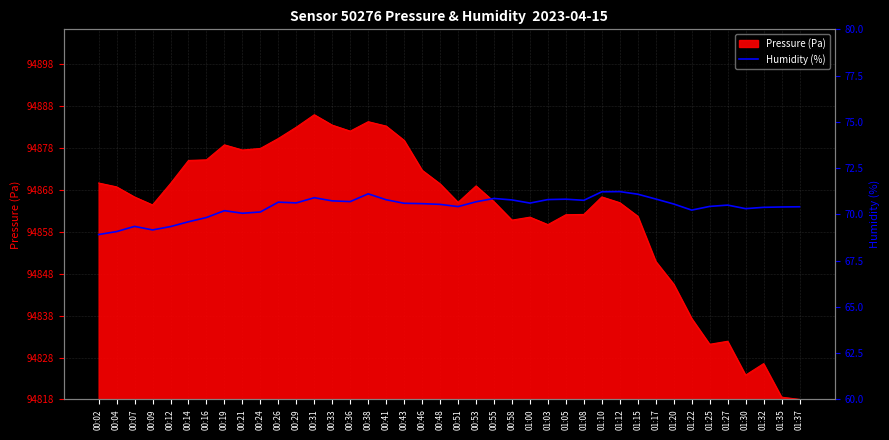

Count the number of values greater than 70.

33